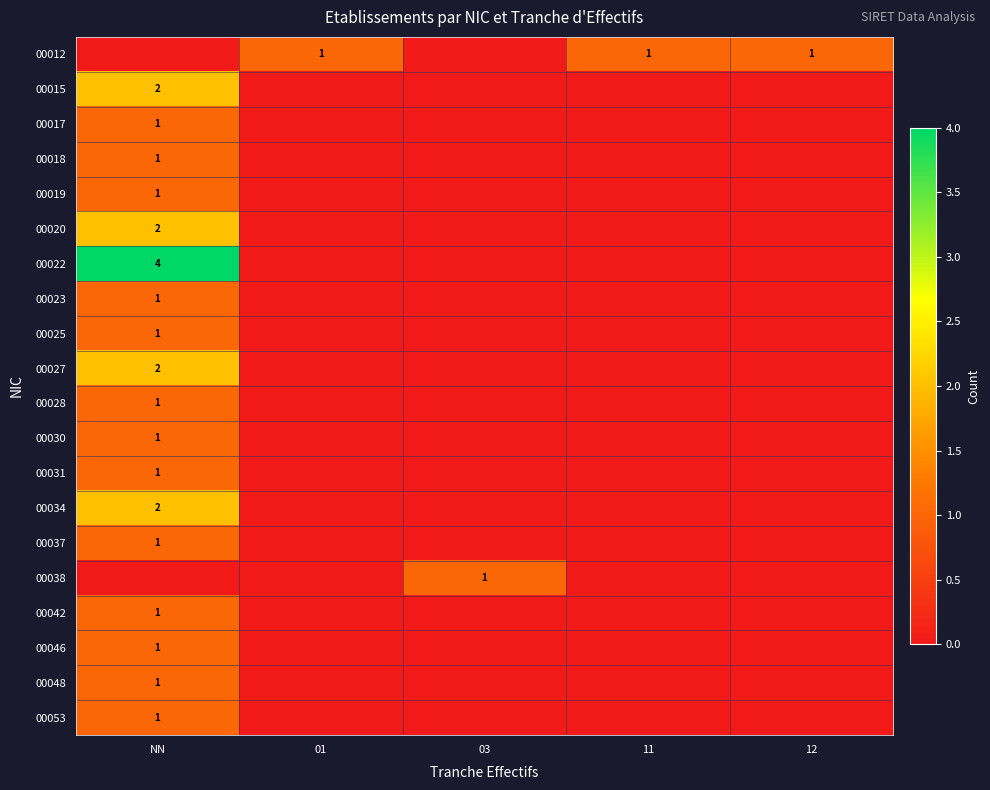

What is the difference between the highest and lowest values at NN?

4